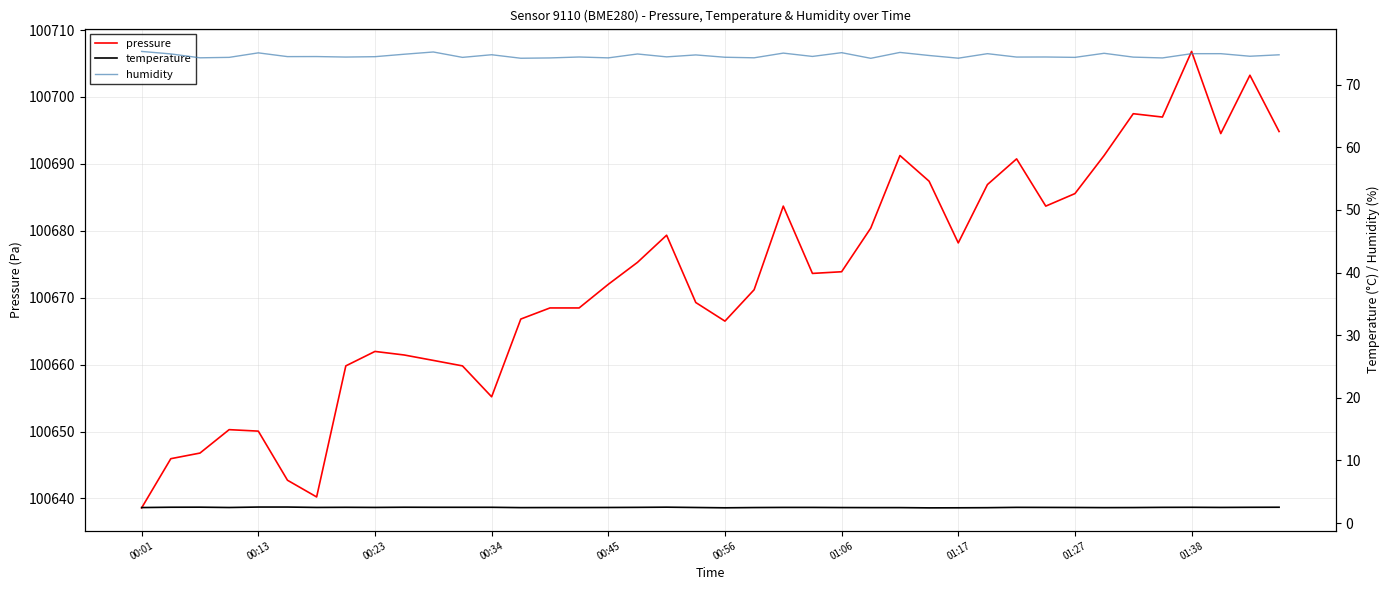

Where is pressure nearest to the value 100672?

00:45